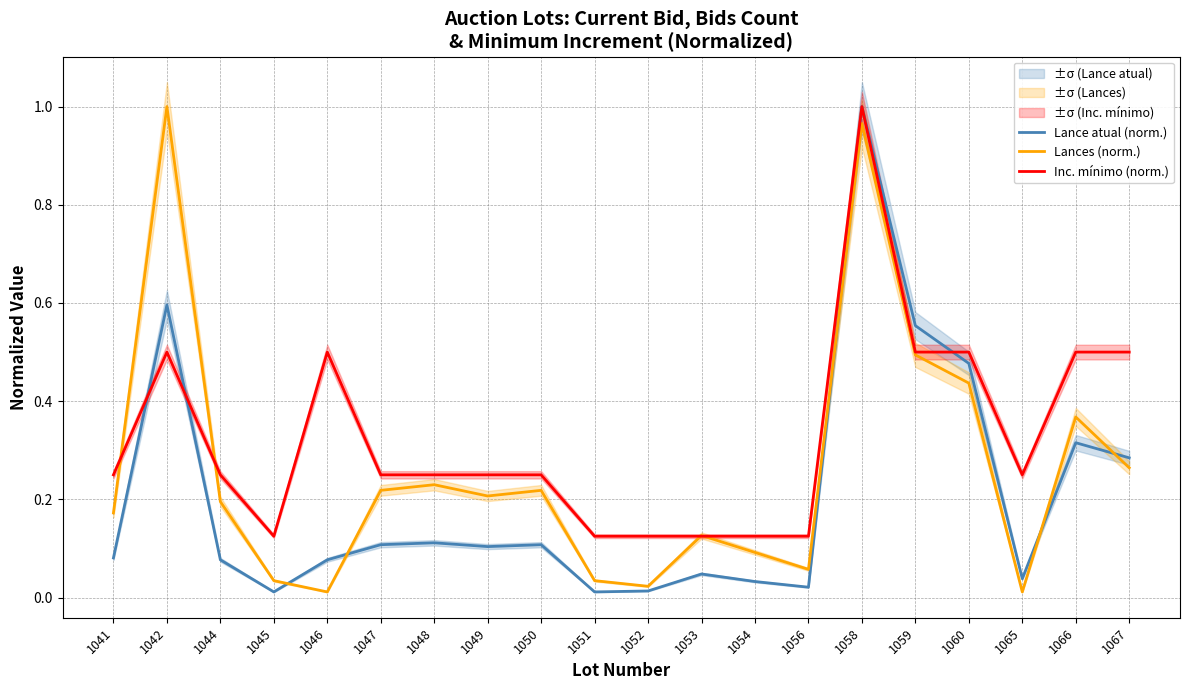

What is the maximum value shown in the chart?

1.0